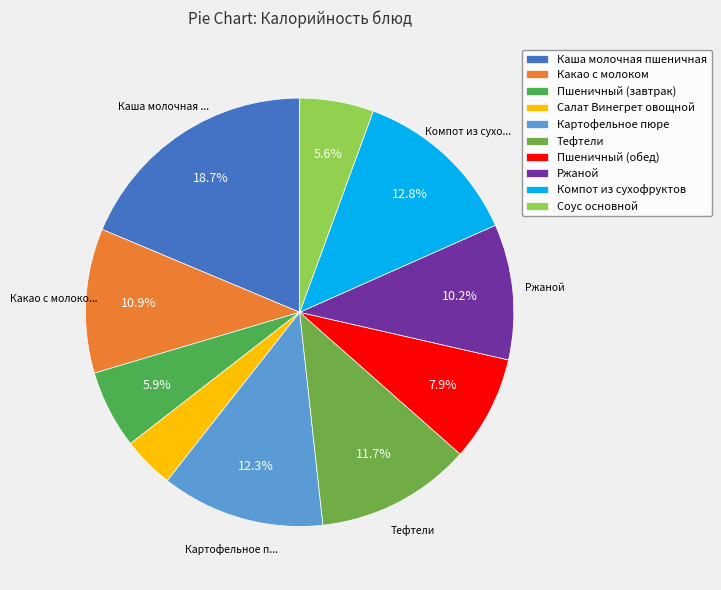

Does Пшеничный (завтрак) represent more than half of the total?

No